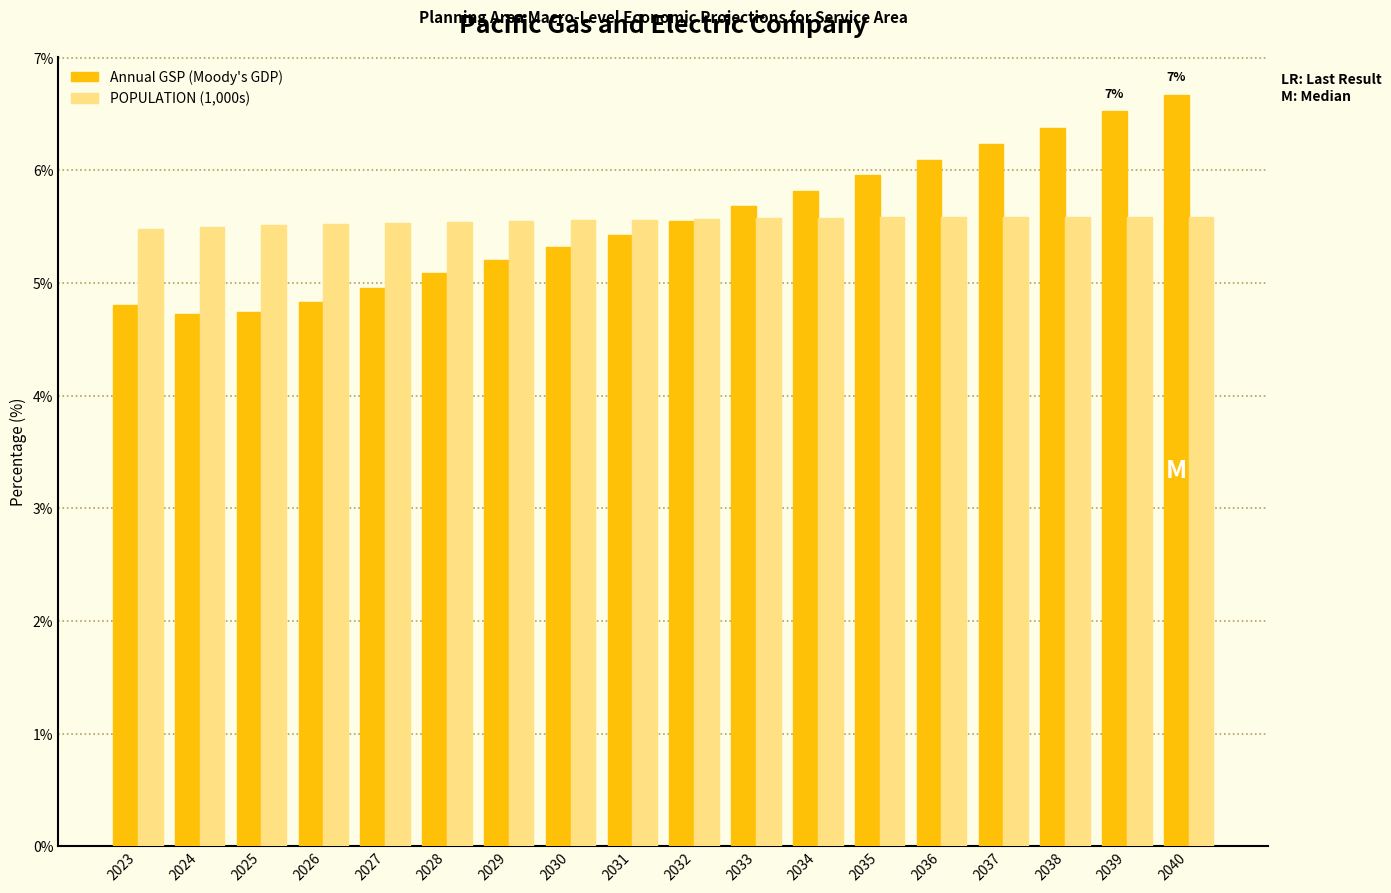

What is the minimum value for POPULATION (1,000s)?

5.5